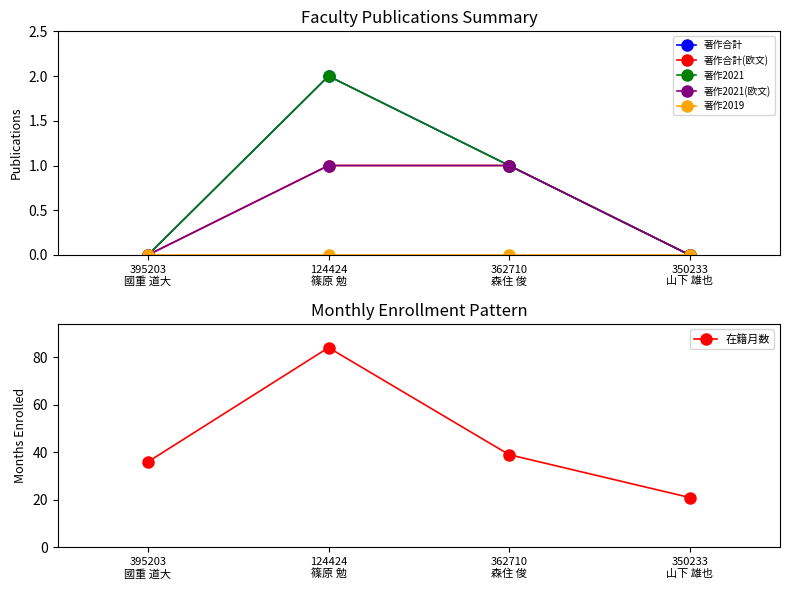

True or false: 著作合計(欧文) has a value of 1 at 124424
篠原 勉.

True